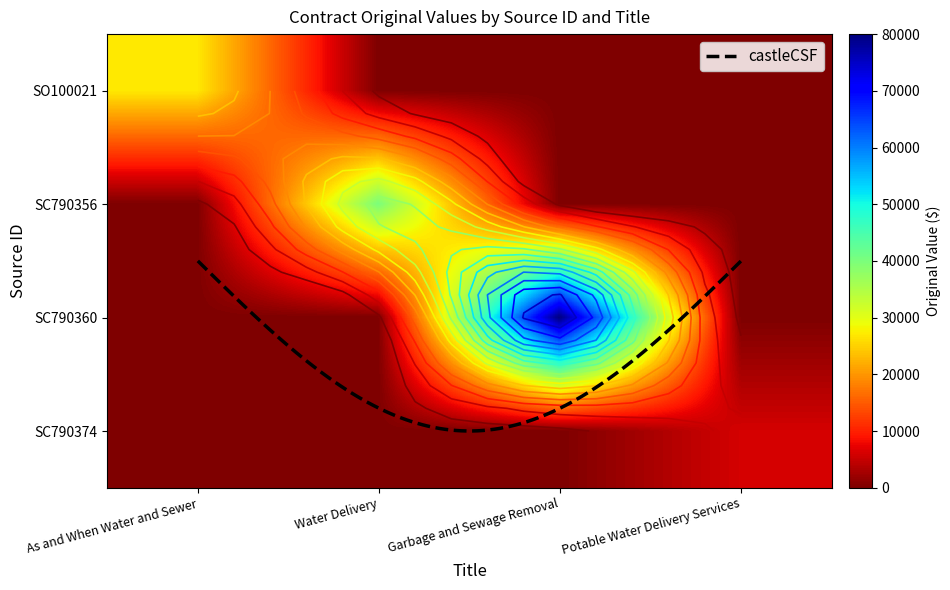

List the series in order of their peak value, lowest first.

SC790374, SO100021, SC790356, SC790360